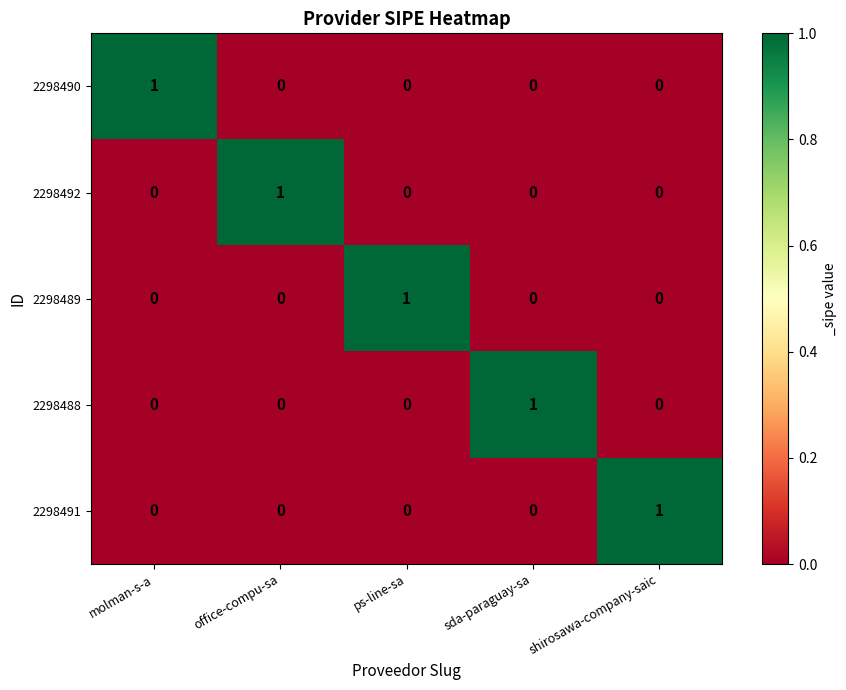

At how many categories does at least one series exceed 0?

5